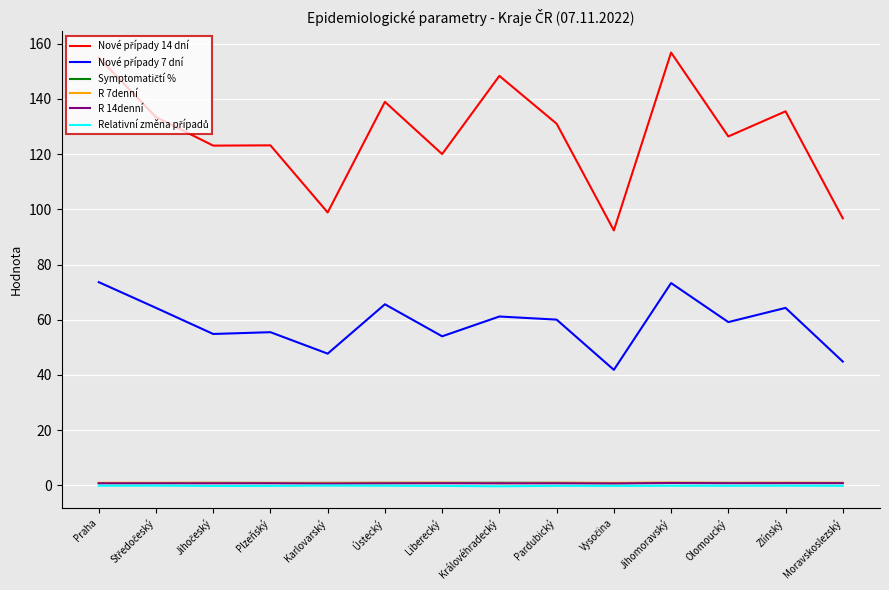

What is the maximum value shown in the chart?

156.8